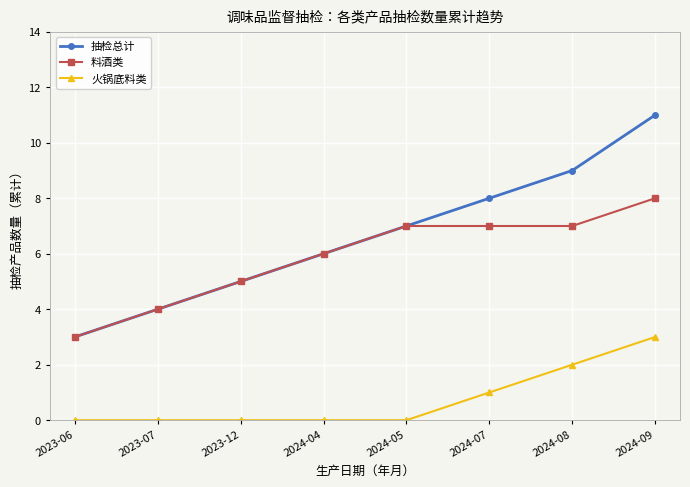

Where is 抽检总计 nearest to the value 7?

2024-05